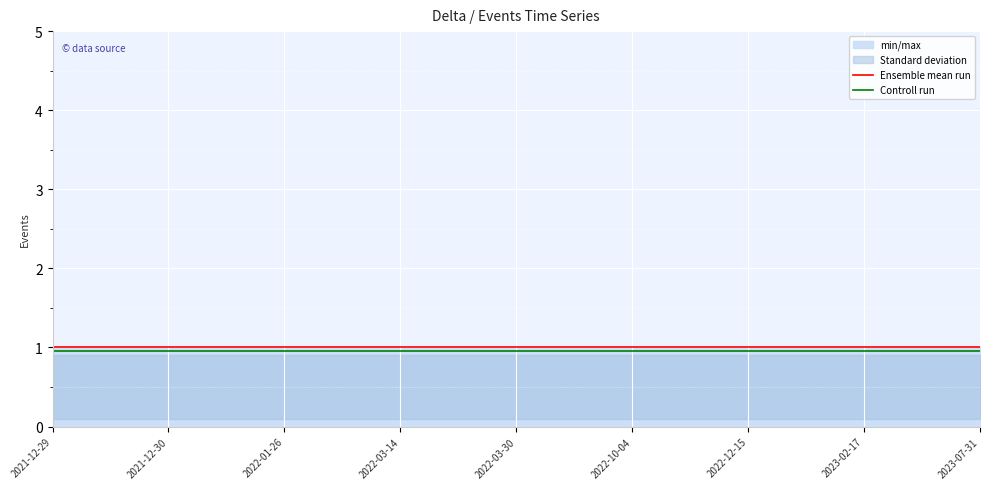

The value of Controll run at 2022-01-26 is 0.9. True or false?

True